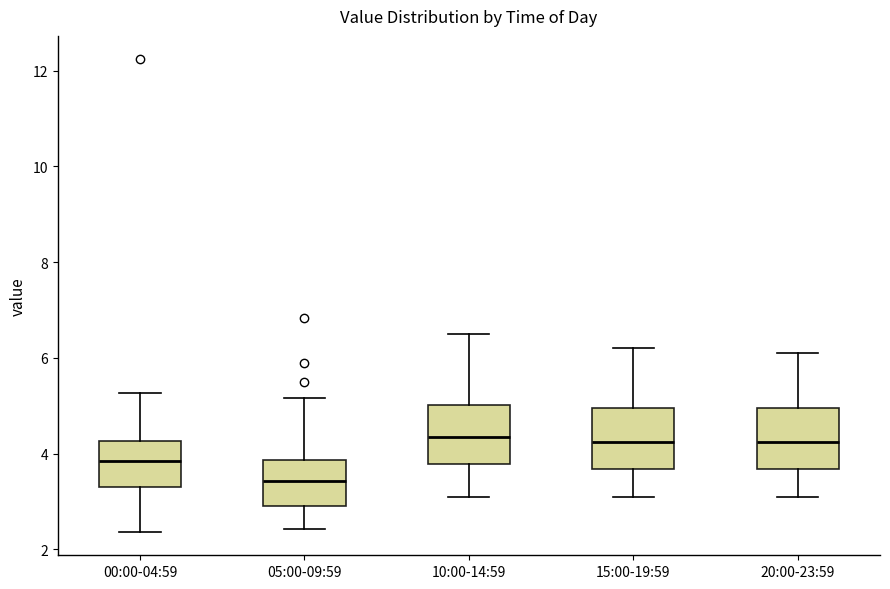

Where does the upper whisker of the box for 15:00-19:59 end on the y-axis? The values are not printed on the chart, so give them approximately, as read against the axis.

6.2